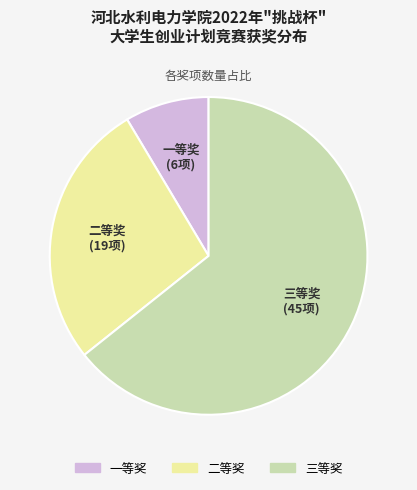

Is there a majority slice in this chart?

Yes